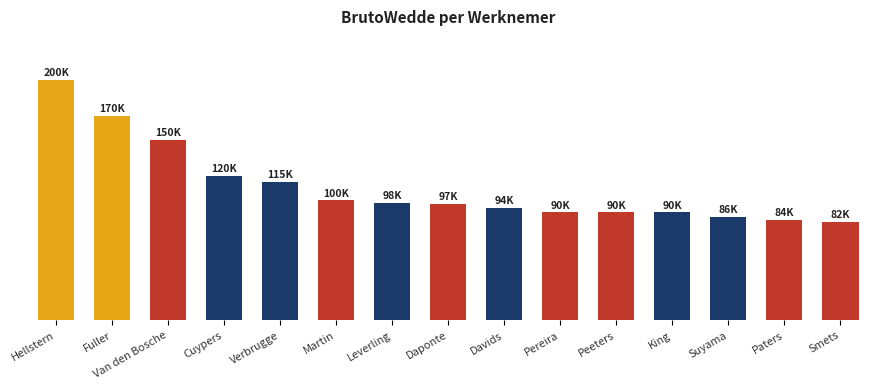

The chart shows a value of 100000 at Martin. True or false?

True